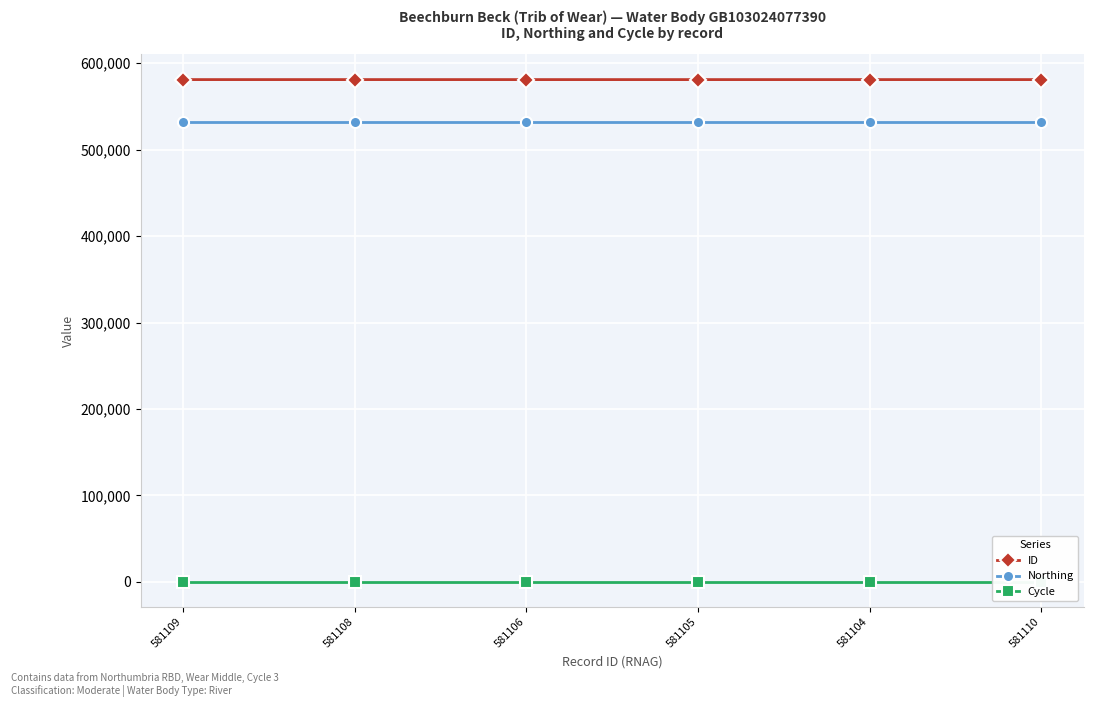

Count the number of categories in the chart.

6